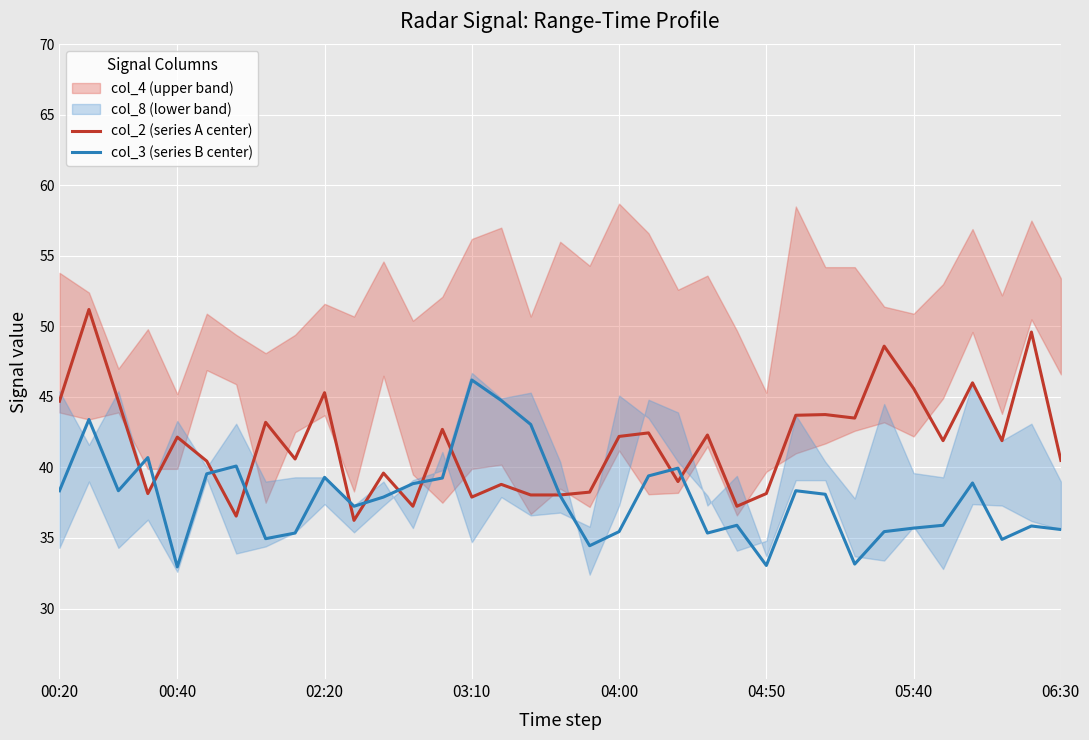

The value of col_2 (series A center) at 04:50 is 62.0. True or false?

False